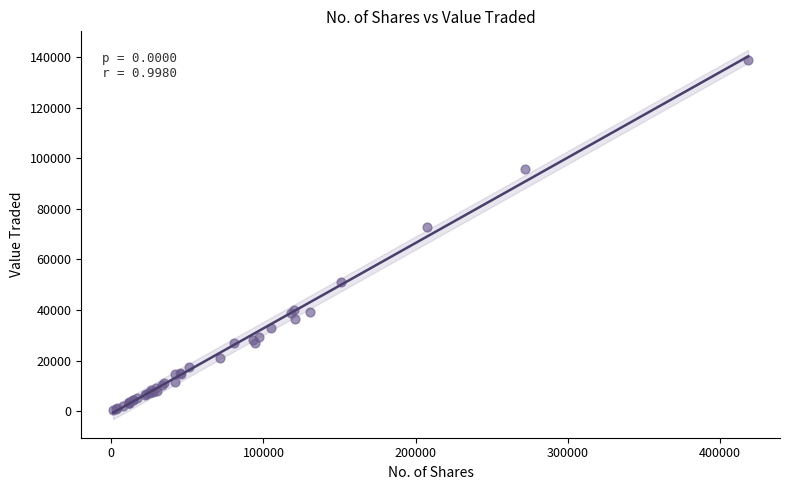

What Y value in the scatter plot is closest to 69574?

72750